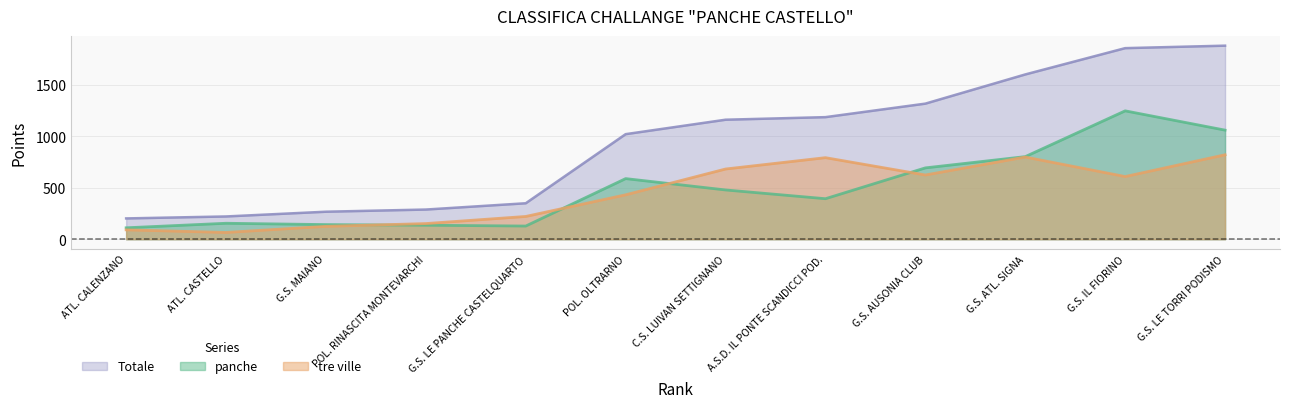

The value of panche at G.S. ATL. SIGNA is 801. True or false?

True